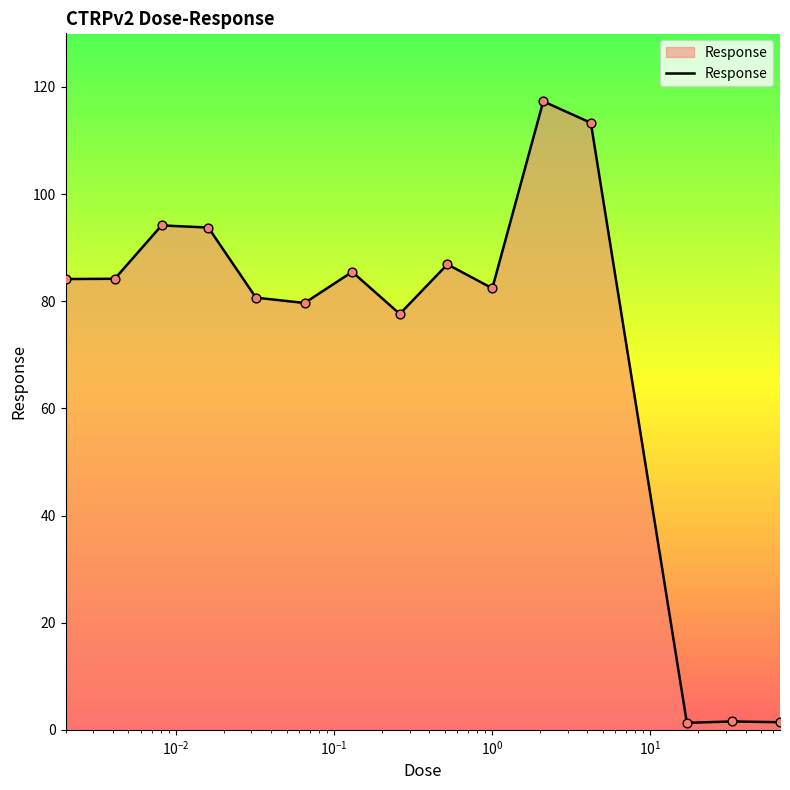

What is the difference between the maximum and minimum values?

116.0